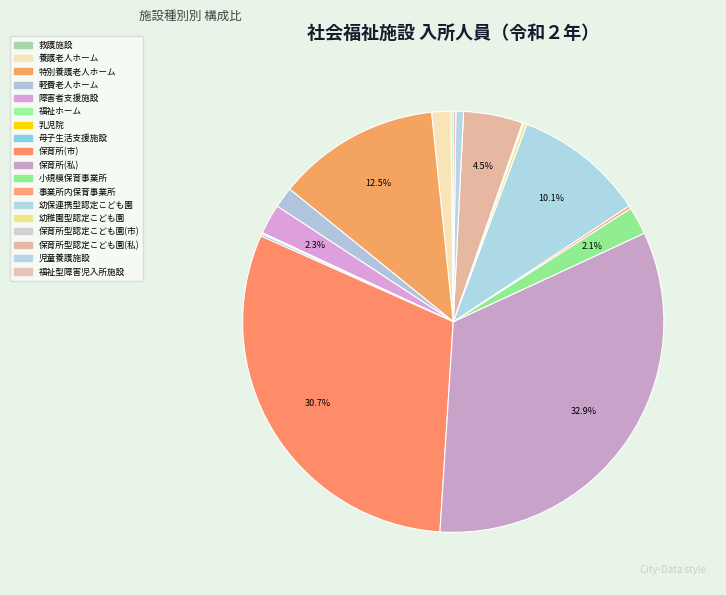

What is the change in value from 母子生活支援施設 to 小規模保育事業所?

+668